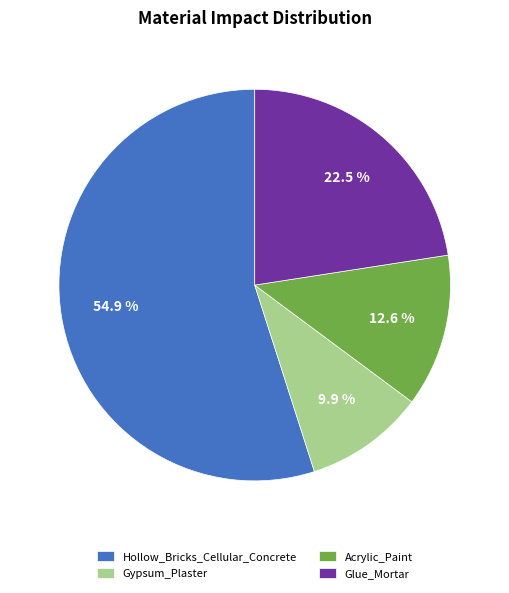

Between Acrylic_Paint and Gypsum_Plaster, which is larger?

Acrylic_Paint